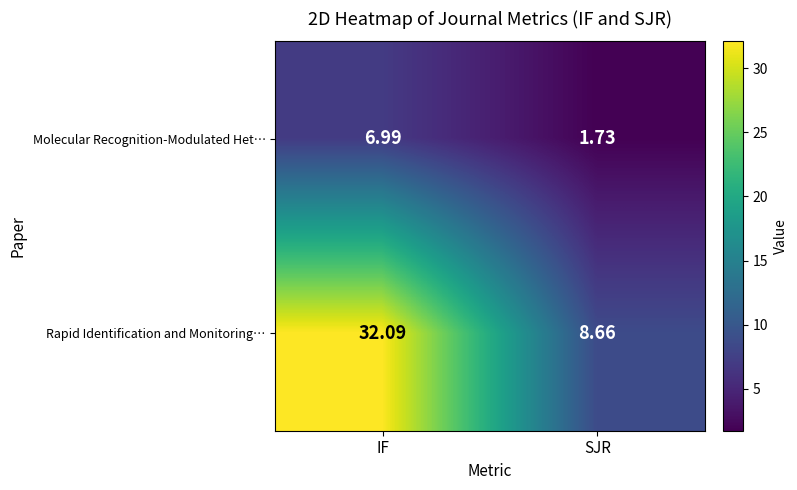

Where does the Rapid Identification and Monitoring… series first go above 32?

IF